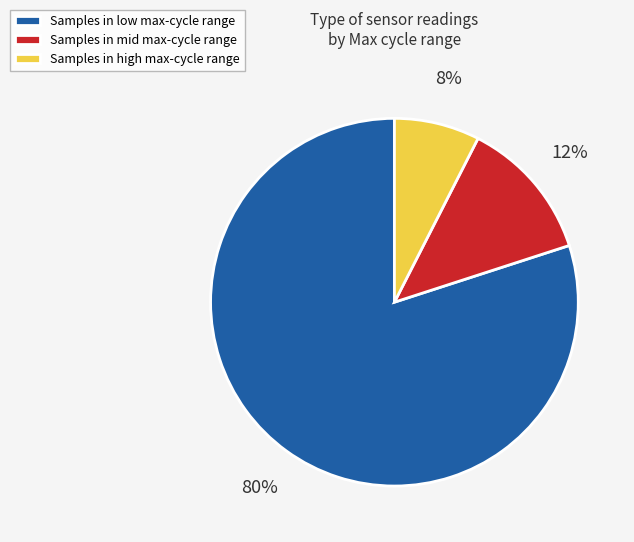

Which has a higher value, Samples in low max-cycle range or Samples in high max-cycle range?

Samples in low max-cycle range